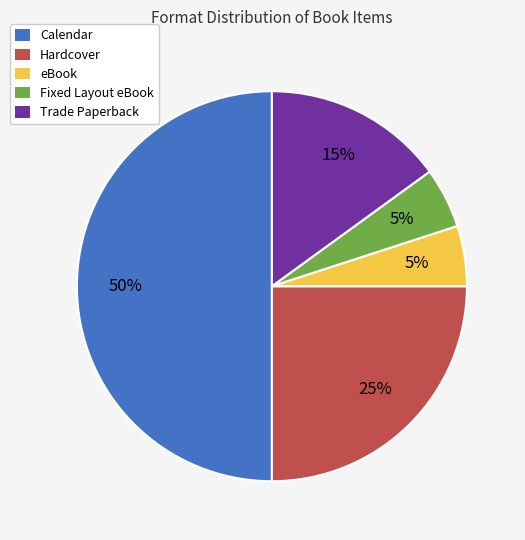

Which category has the biggest portion of the pie?

Calendar